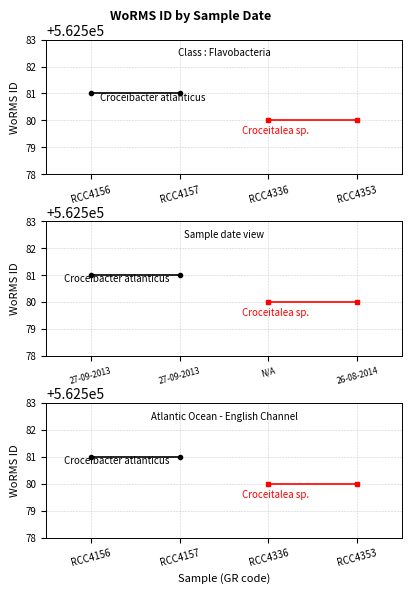

What are all the series names shown in the legend?

Croceibacter atlanticus, Croceitalea sp., Croceibacter atlanticus (562581), Croceitalea sp. (562580)